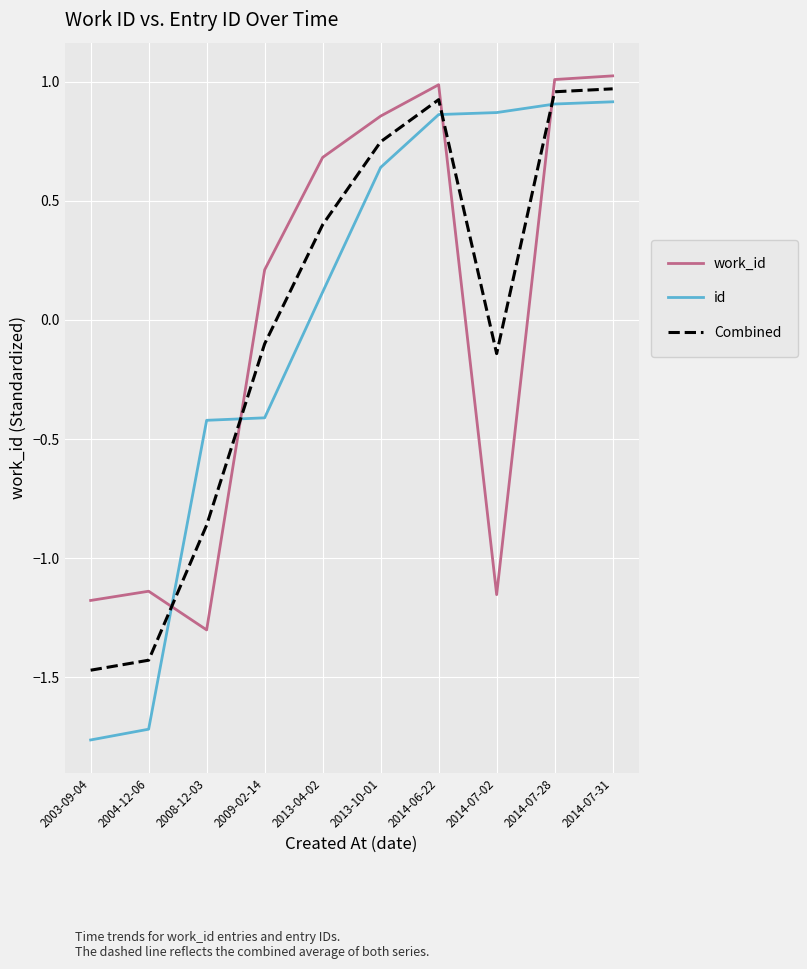

Is the value of Combined at 2014-07-02 greater than the value of work_id at 2014-07-28?

No